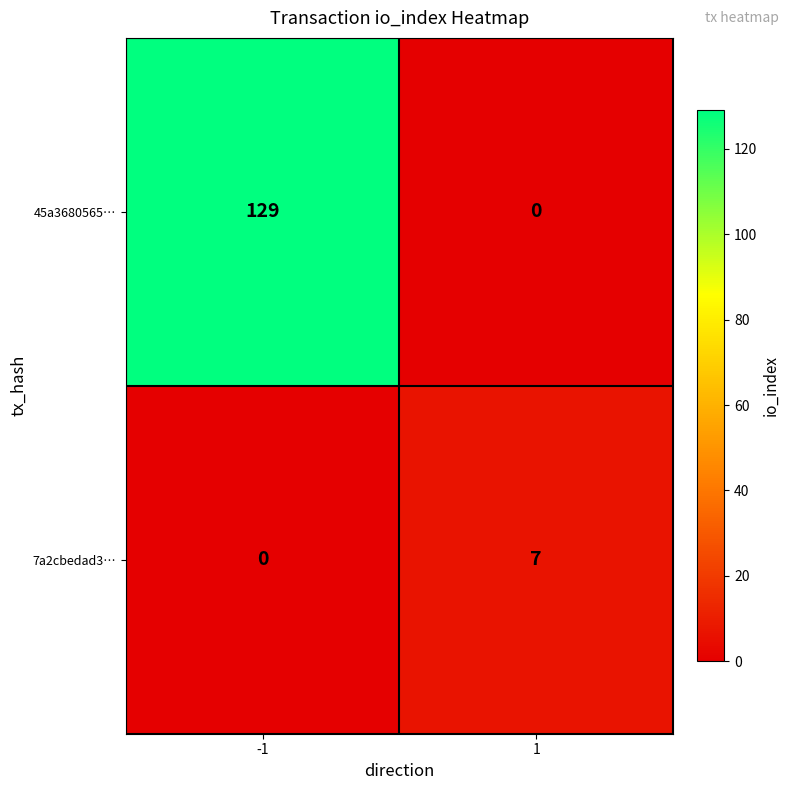

The 7a2cbedad3… series shows 0 at -1. True or false?

True